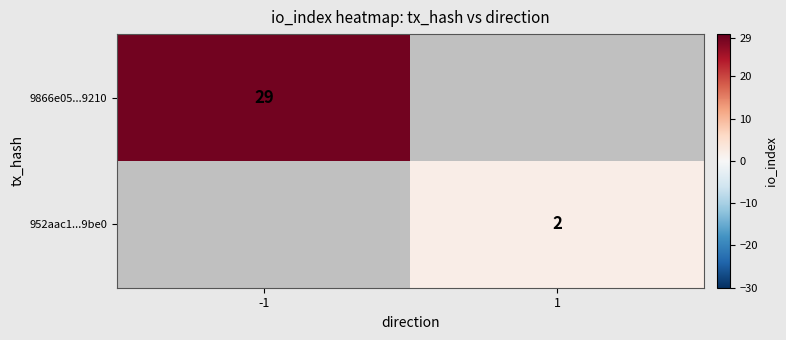

True or false: 952aac1...9be0 has a value of 1 at 1.

False